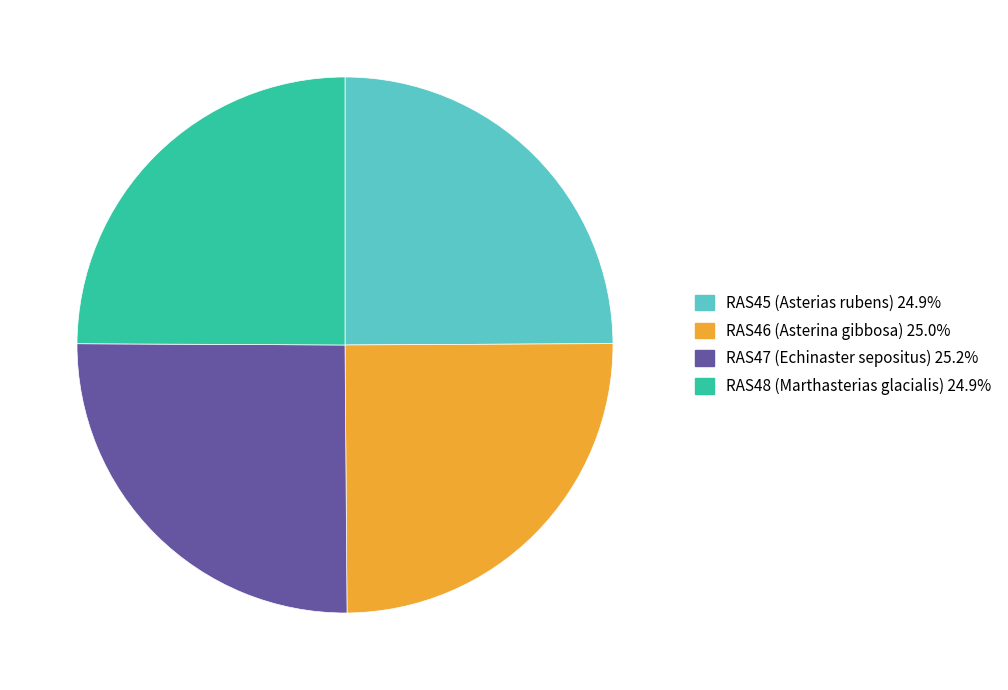

What is the ratio of the value at RAS47 to the value at RAS48?

1.0